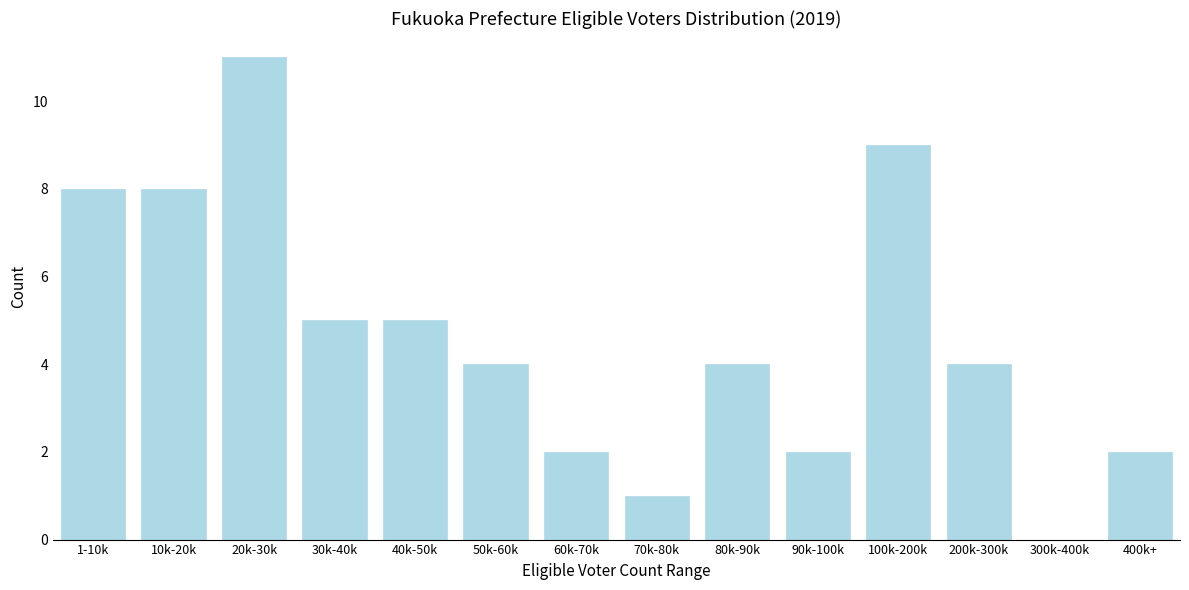

Reading left to right, list all the values displayed in this chart.

1-10k=8	10k-20k=8	20k-30k=11	30k-40k=5	40k-50k=5	50k-60k=4	60k-70k=2	70k-80k=1	80k-90k=4	90k-100k=2	100k-200k=9	200k-300k=4	300k-400k=0	400k+=2